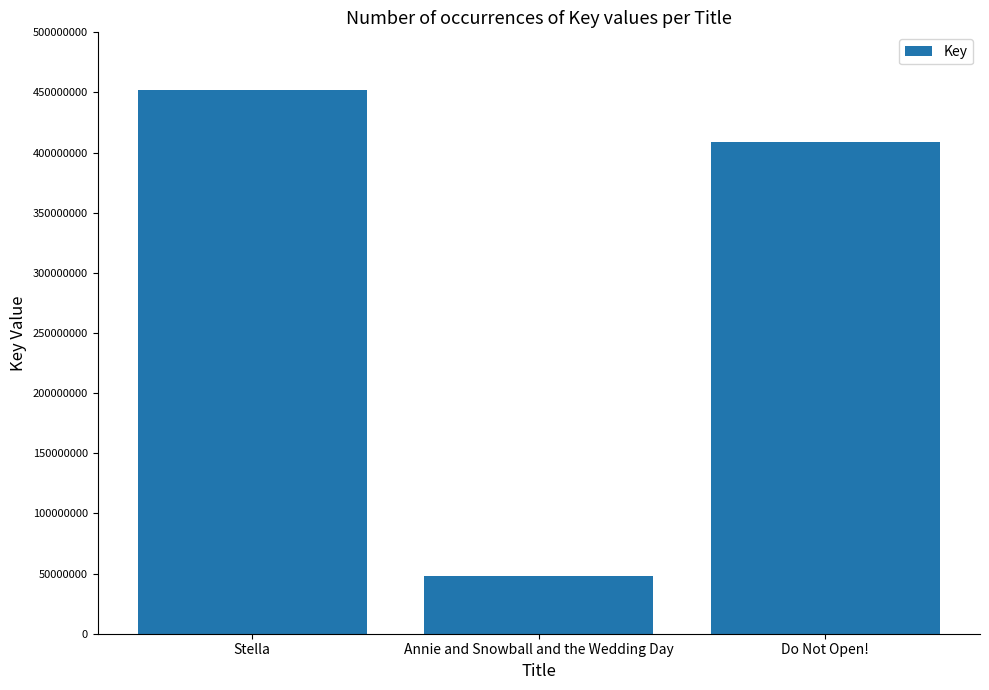

The chart shows a value of 15034343 at Annie and Snowball and the Wedding Day. True or false?

False